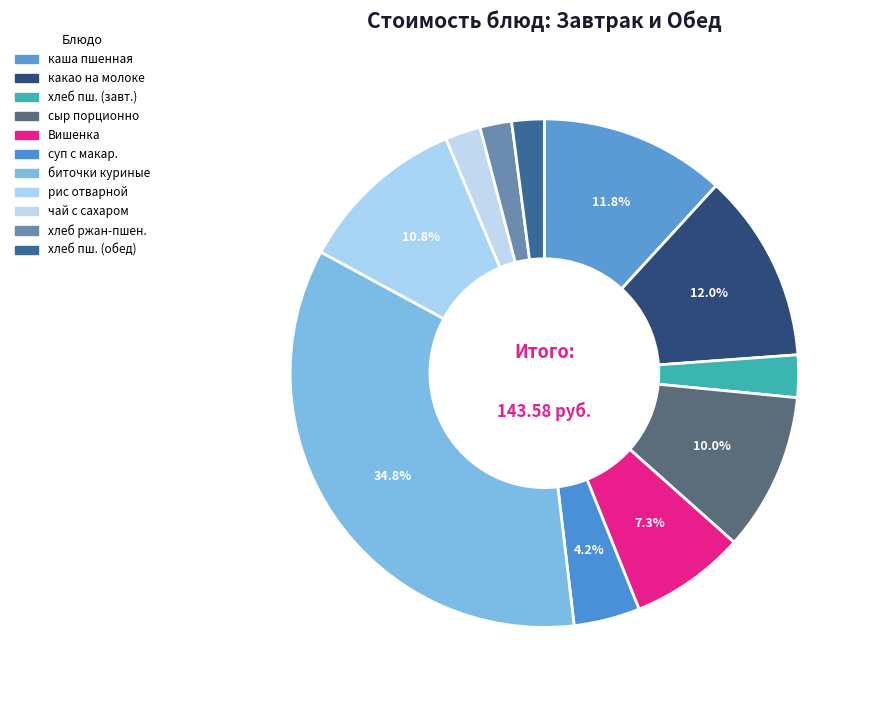

Which category has the smallest portion of the pie?

хлеб ржан-пшен.